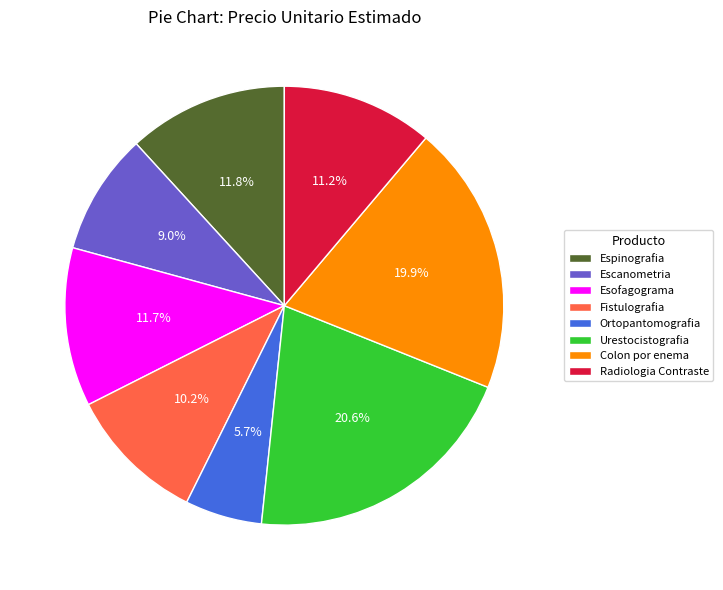

Which slice is the largest?

Urestocistografia